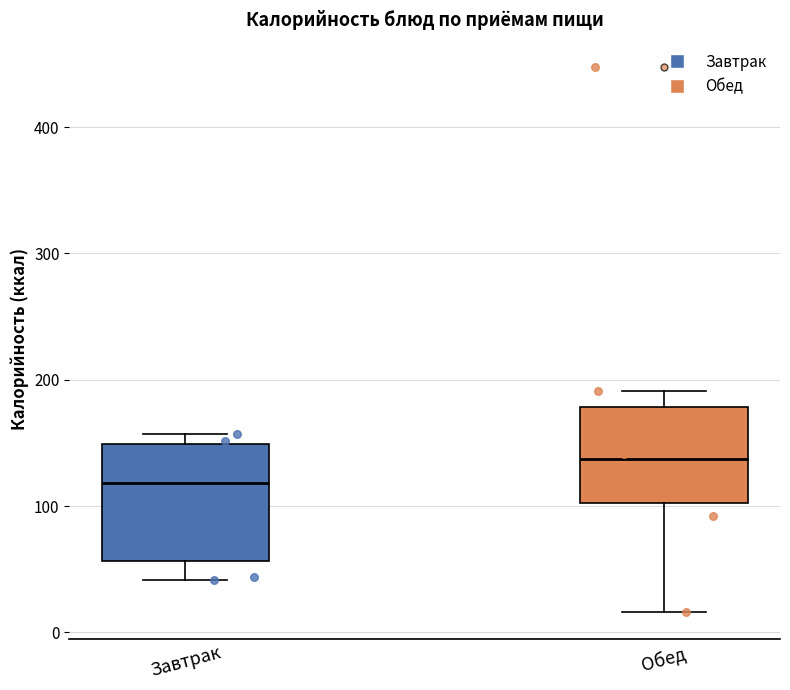

Reading left to right, read every box against the y-axis: the position of its median line, the range the box covers, and the ends of its whiskers. The values are not printed on the chart, so give them approximately, as read against the axis.

Завтрак: median 120, box 60 to 150, whiskers 40 to 160
Обед: median 140, box 100 to 180, whiskers 20 to 190